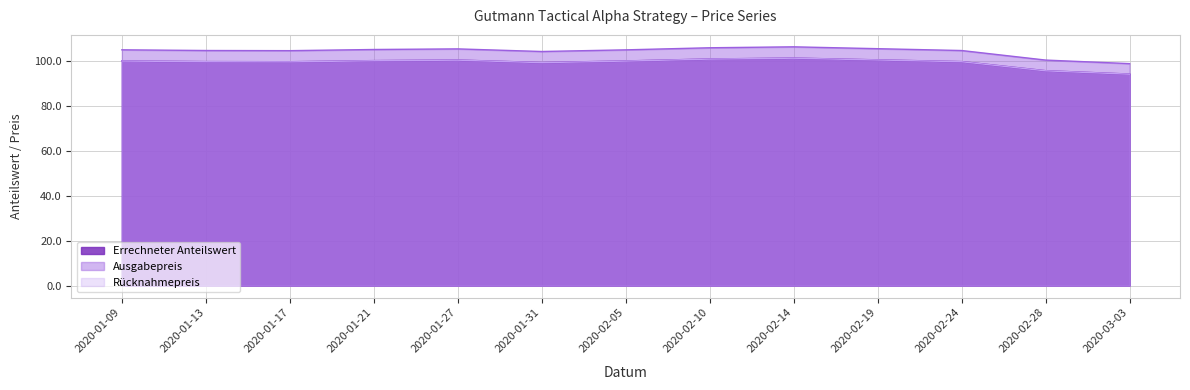

Which has a higher value, 2020-02-14 or 2020-03-03?

2020-02-14